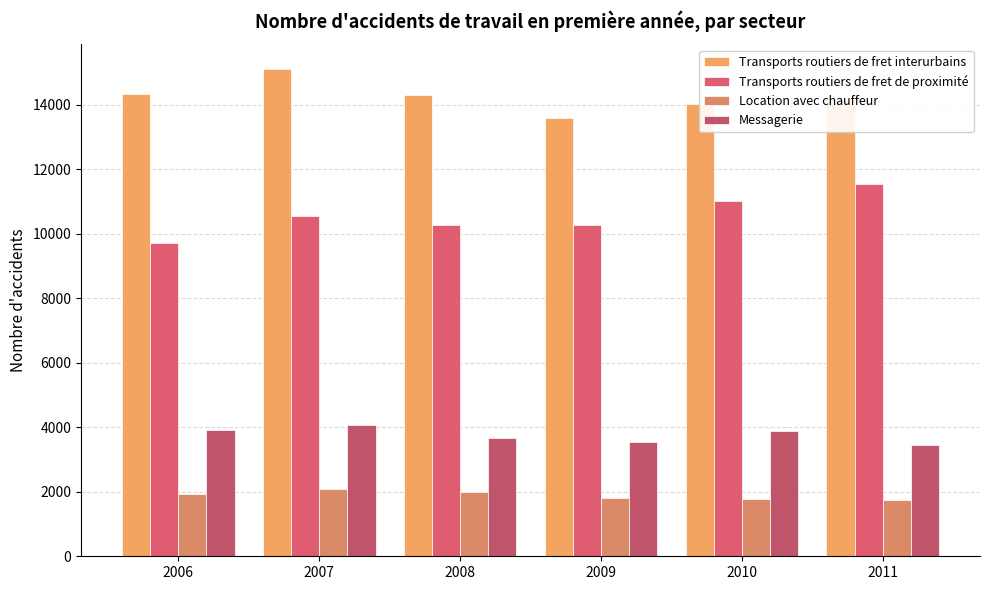

What are all the series names shown in the legend?

Transports routiers de fret interurbains, Transports routiers de fret de proximité, Location avec chauffeur, Messagerie